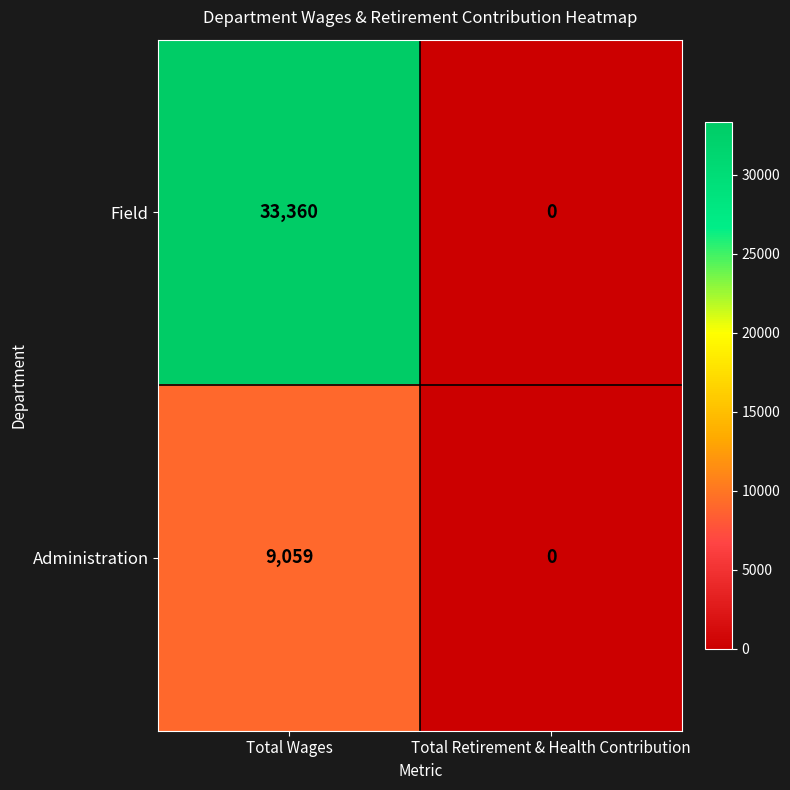

What is the average value of the Field series?

16680